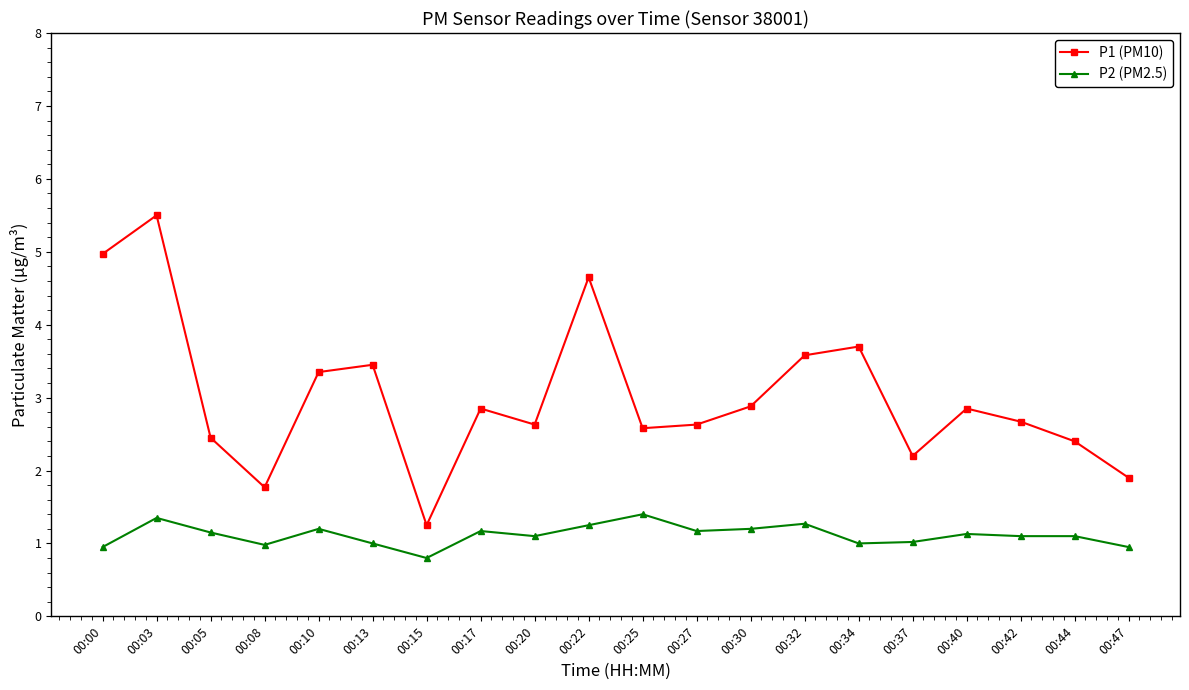

Which series has the largest range (max minus min)?

P1 (PM10)